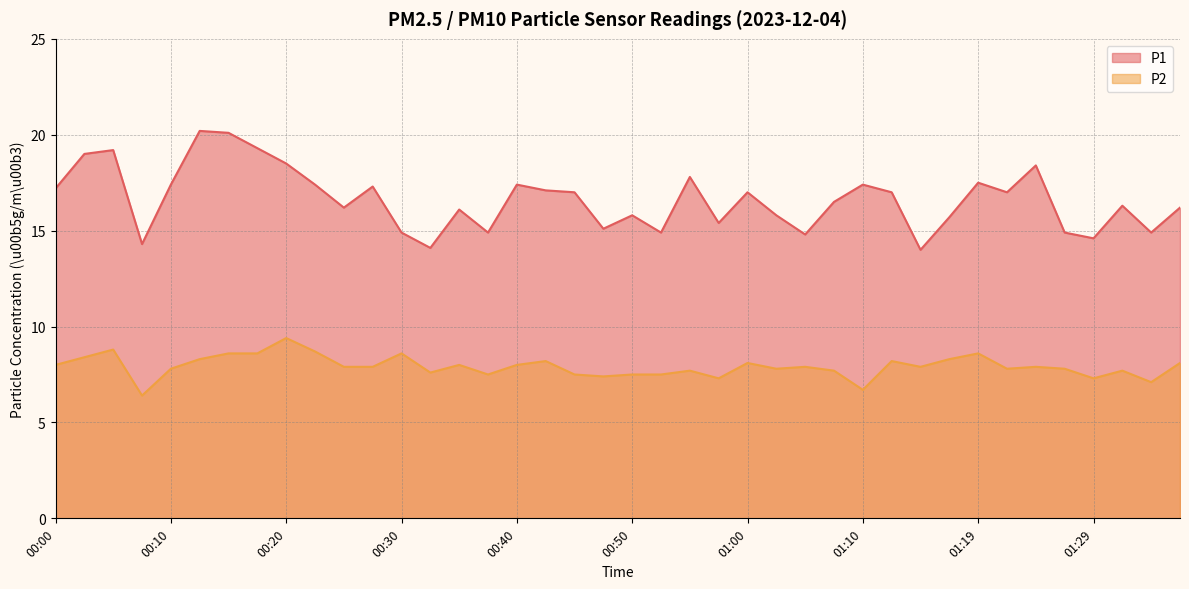

Does the chart have visible grid lines?

Yes